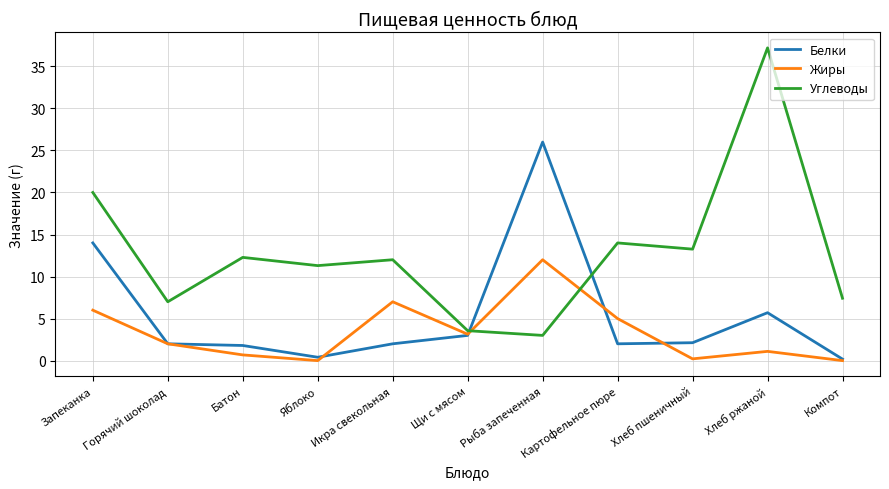

Where is the first local minimum for Углеводы?

Горячий шоколад